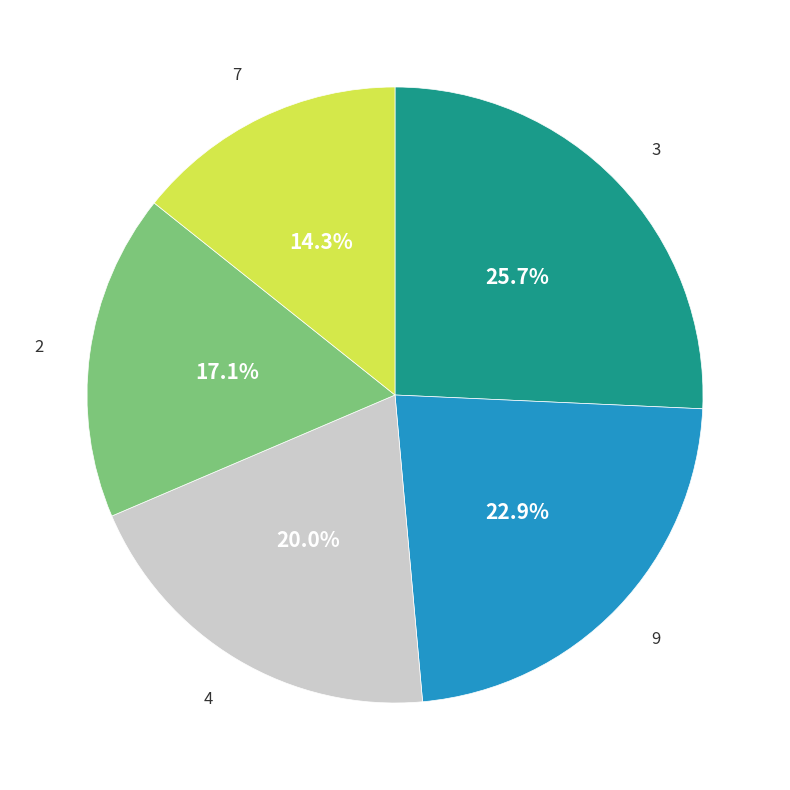

Is there a majority slice in this chart?

No